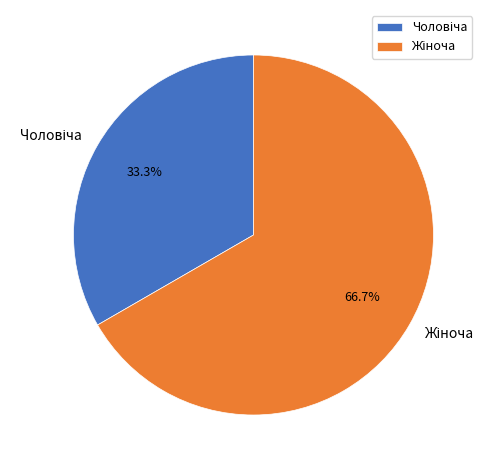

How many slices are in this pie chart?

2